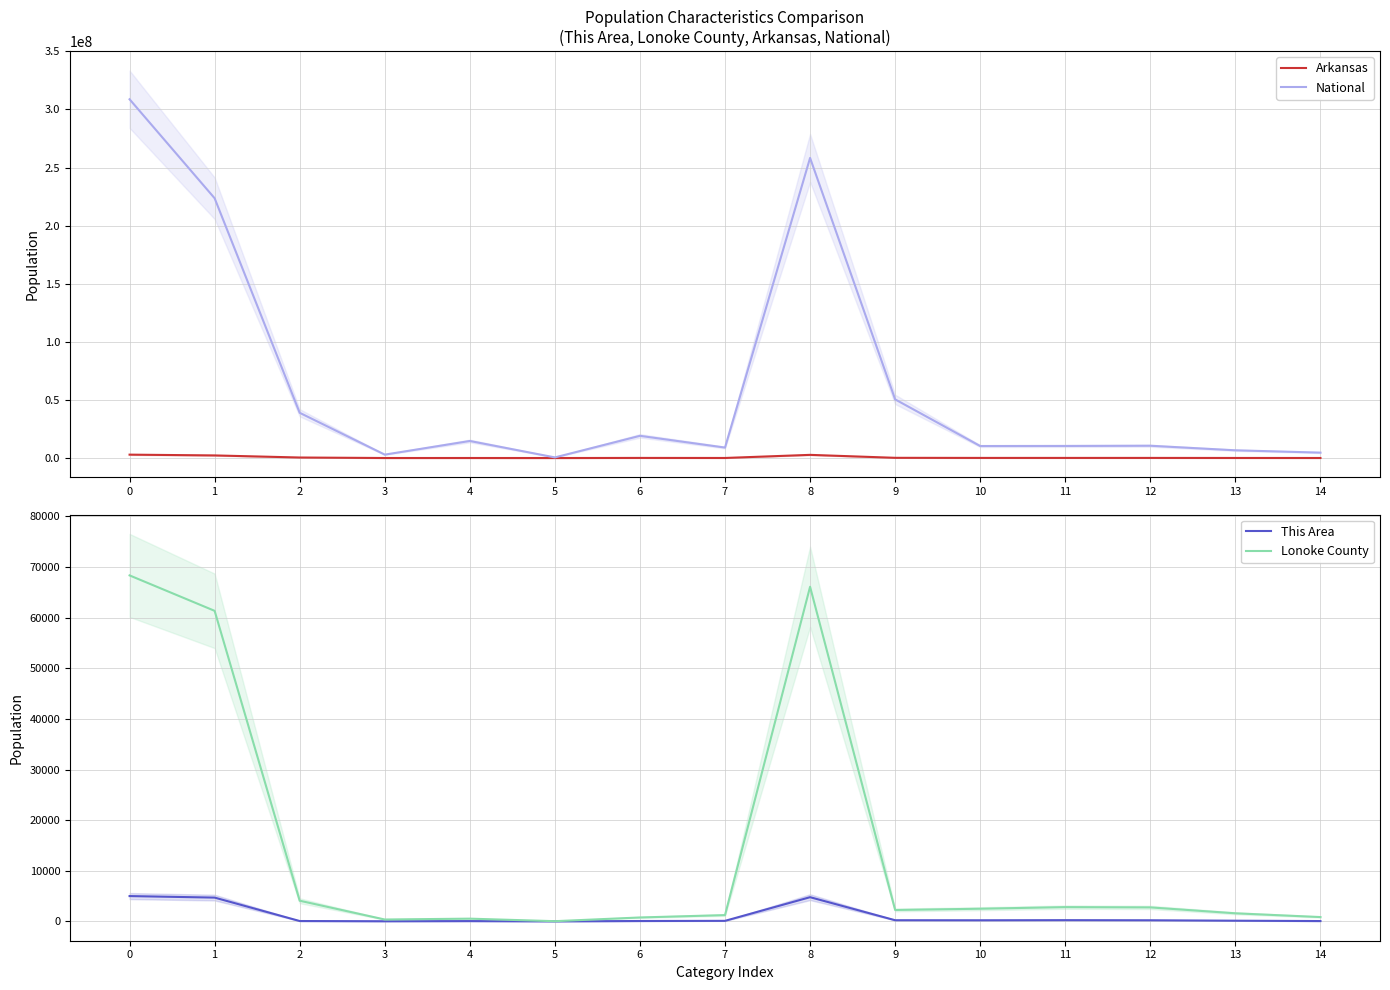

At how many categories does at least one series exceed 101528513?

3